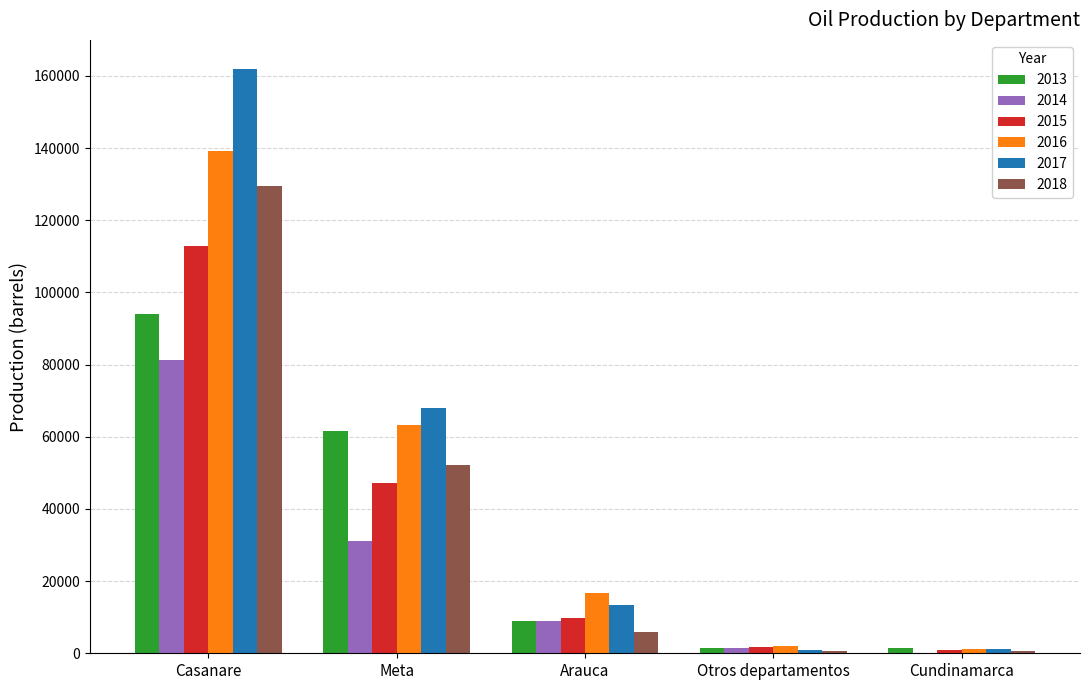

Which series has the largest range (max minus min)?

2017